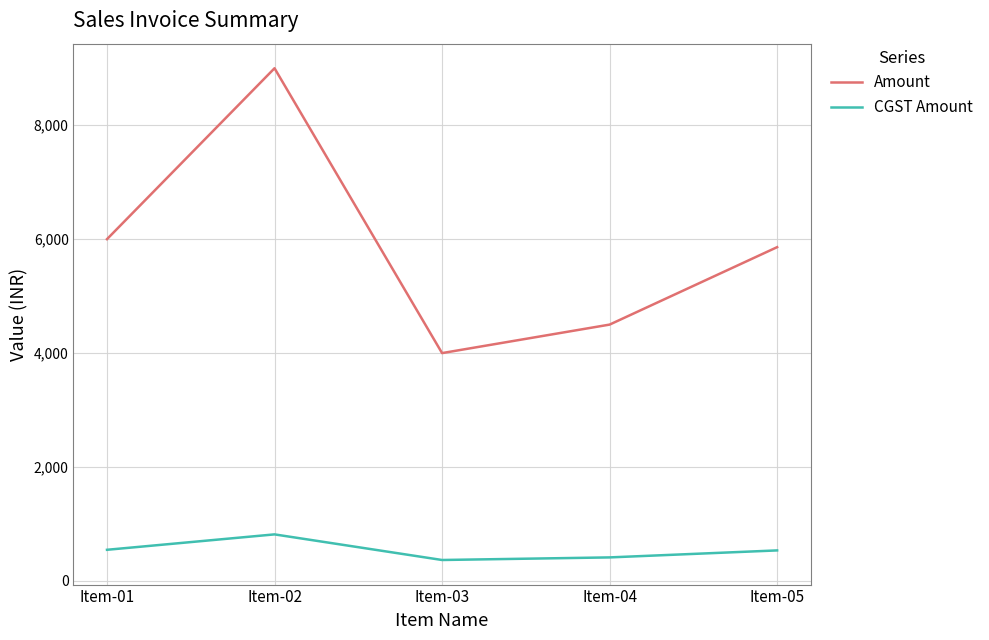

Which series has the largest total across all categories?

Amount